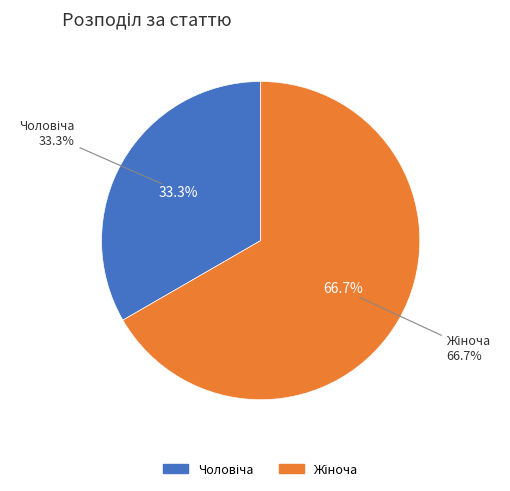

What is the smallest slice in the pie chart?

Чоловіча